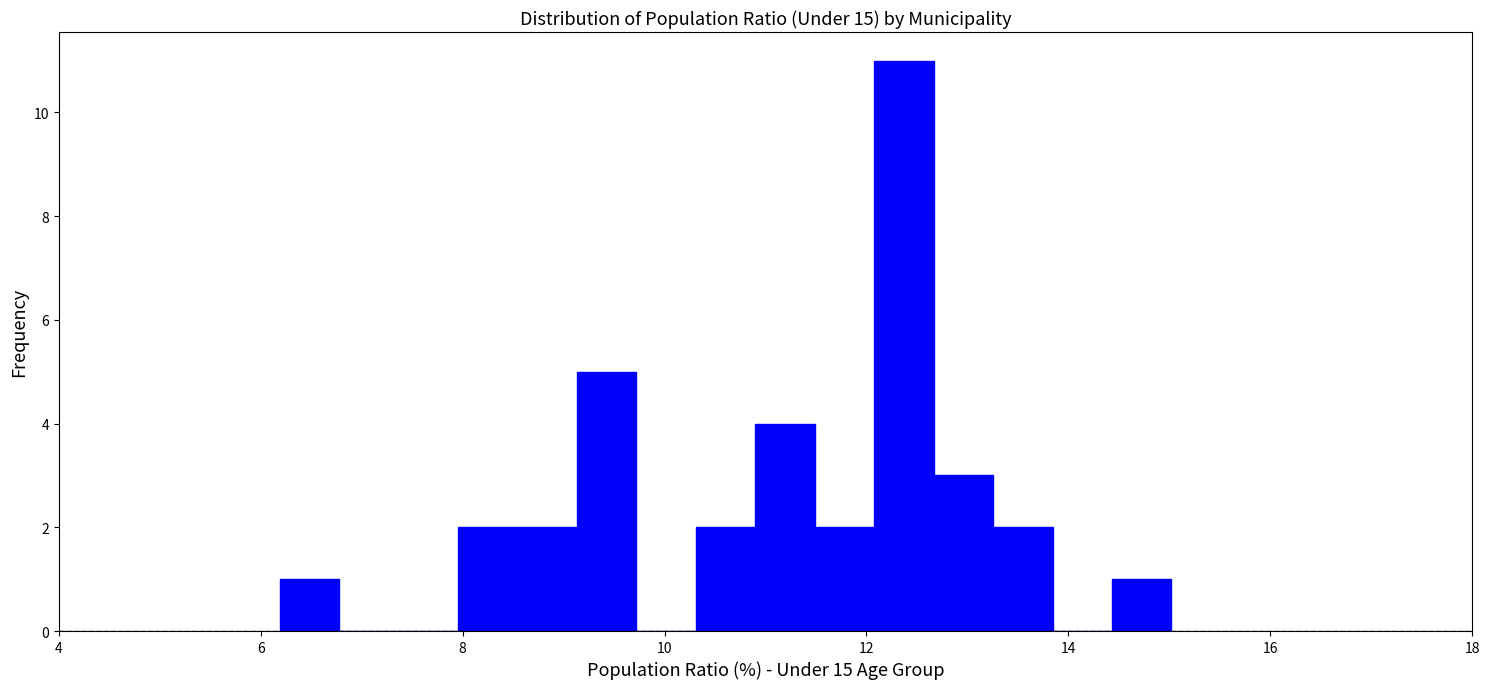

Read against the x-axis, roughly where is the centre of the tallest bar?

12.4